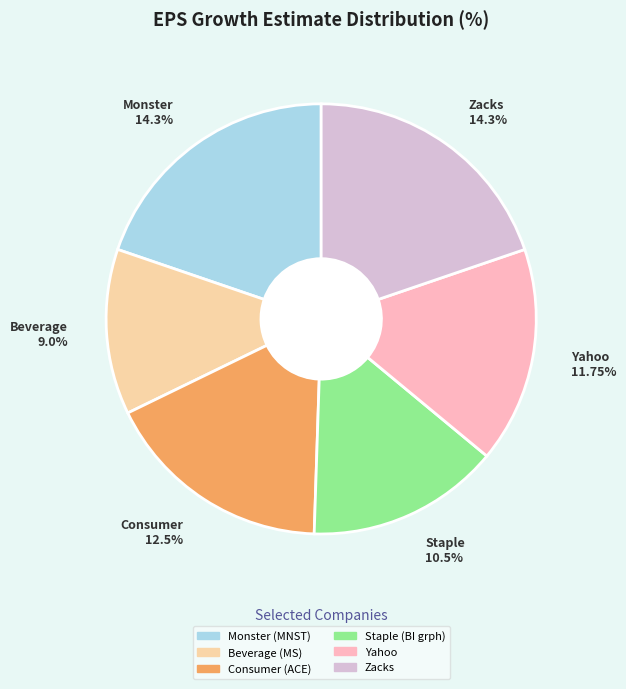

The Staple (BI grph) slice represents 15% of the pie. True or false?

True